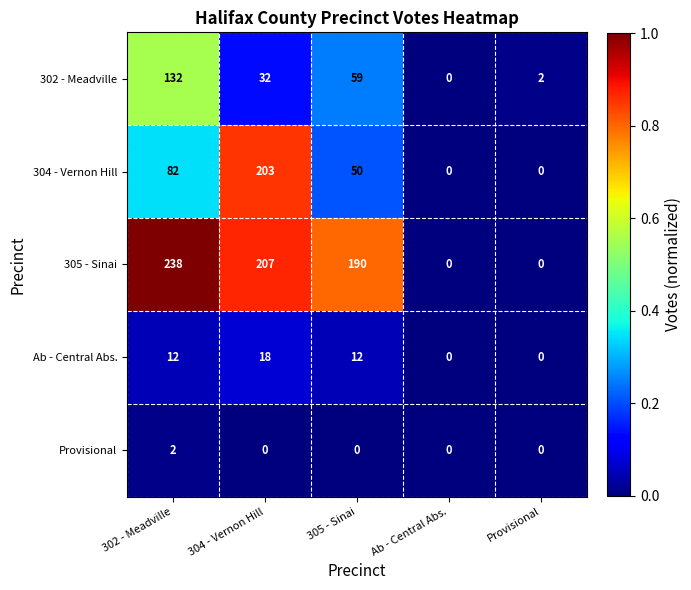

Which series has the largest total across all categories?

305 - Sinai